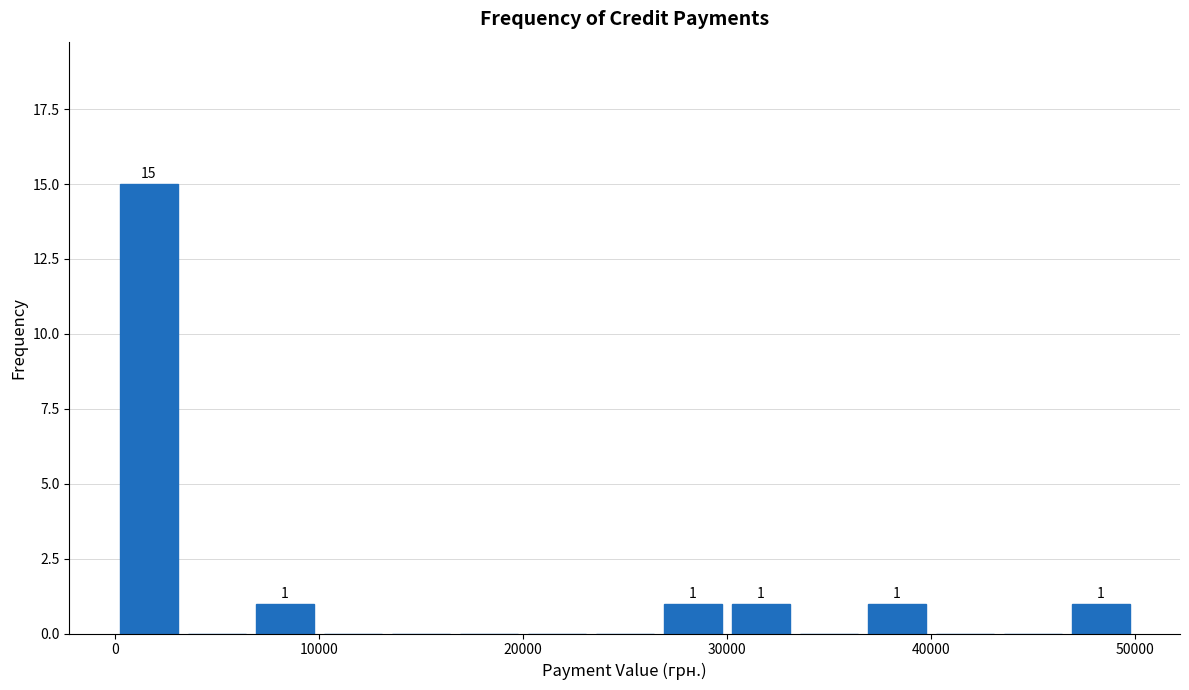

Read against the x-axis, roughly where is the centre of the tallest bar?

2000